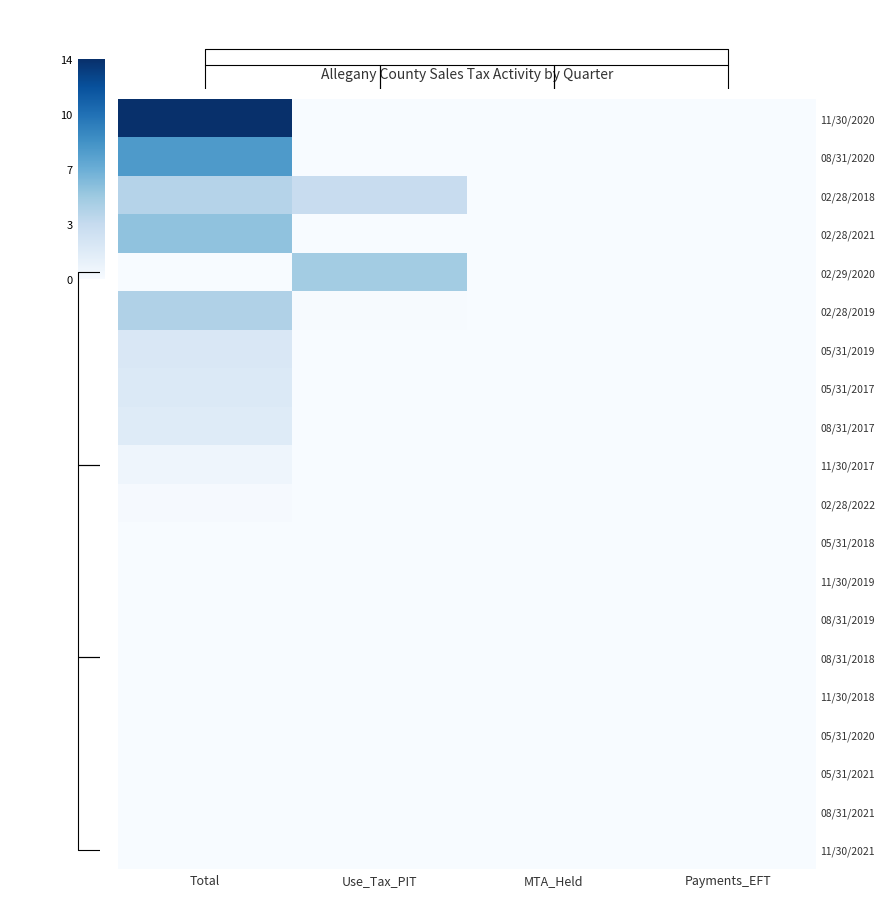

At how many categories does at least one series exceed 0?

2